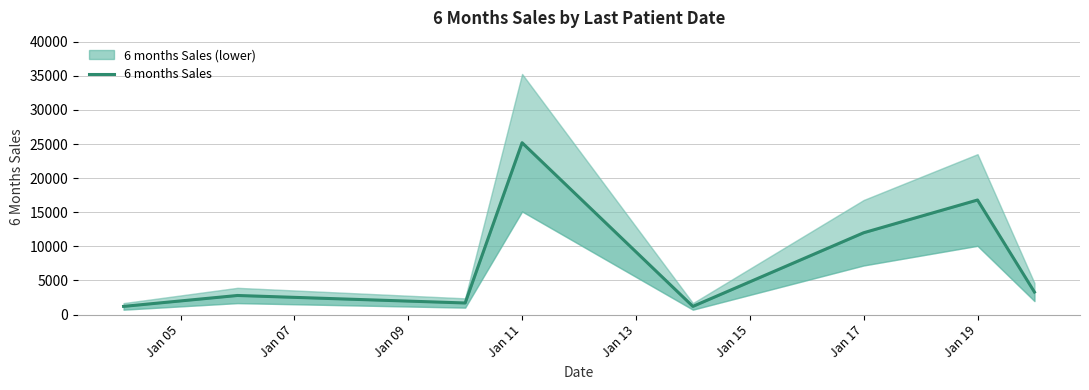

How many series are shown in this chart?

1